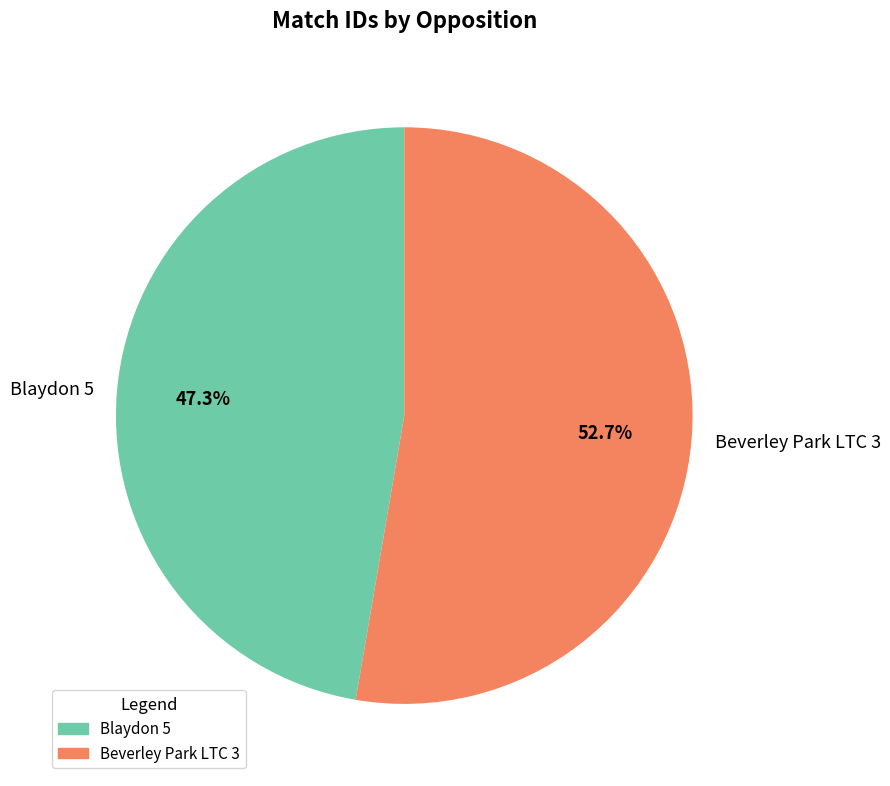

What is the majority slice?

Beverley Park LTC 3